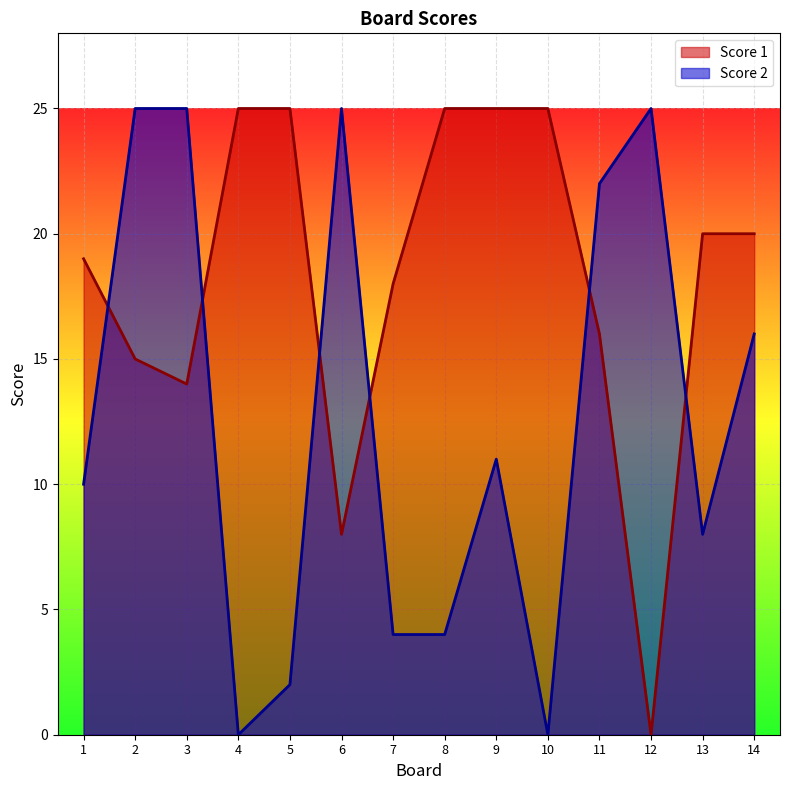

At which category does Score 2 reach its first local peak?

6